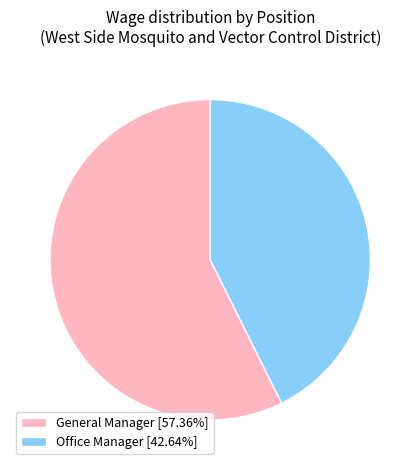

Is General Manager [57.36%] the majority of the pie?

Yes